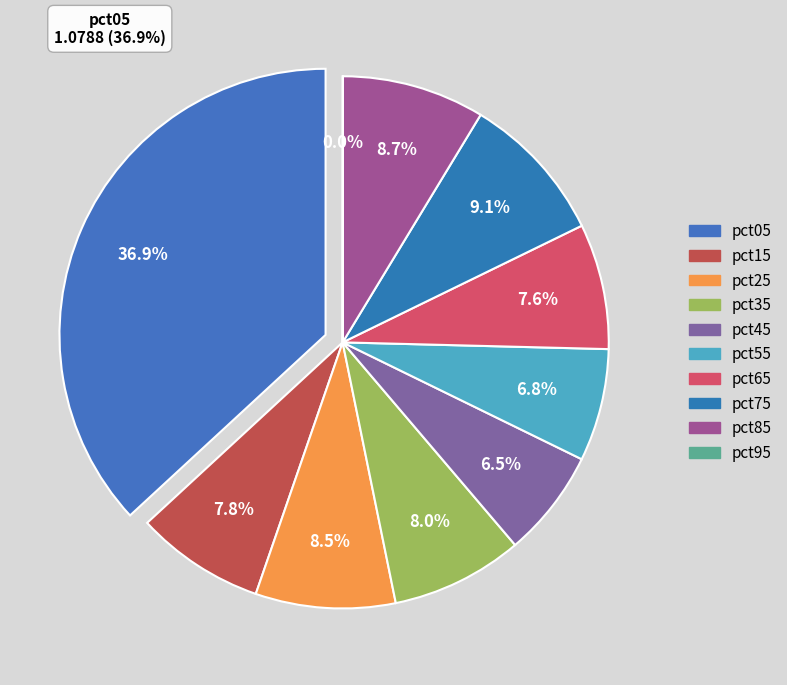

How many slices are in this pie chart?

10